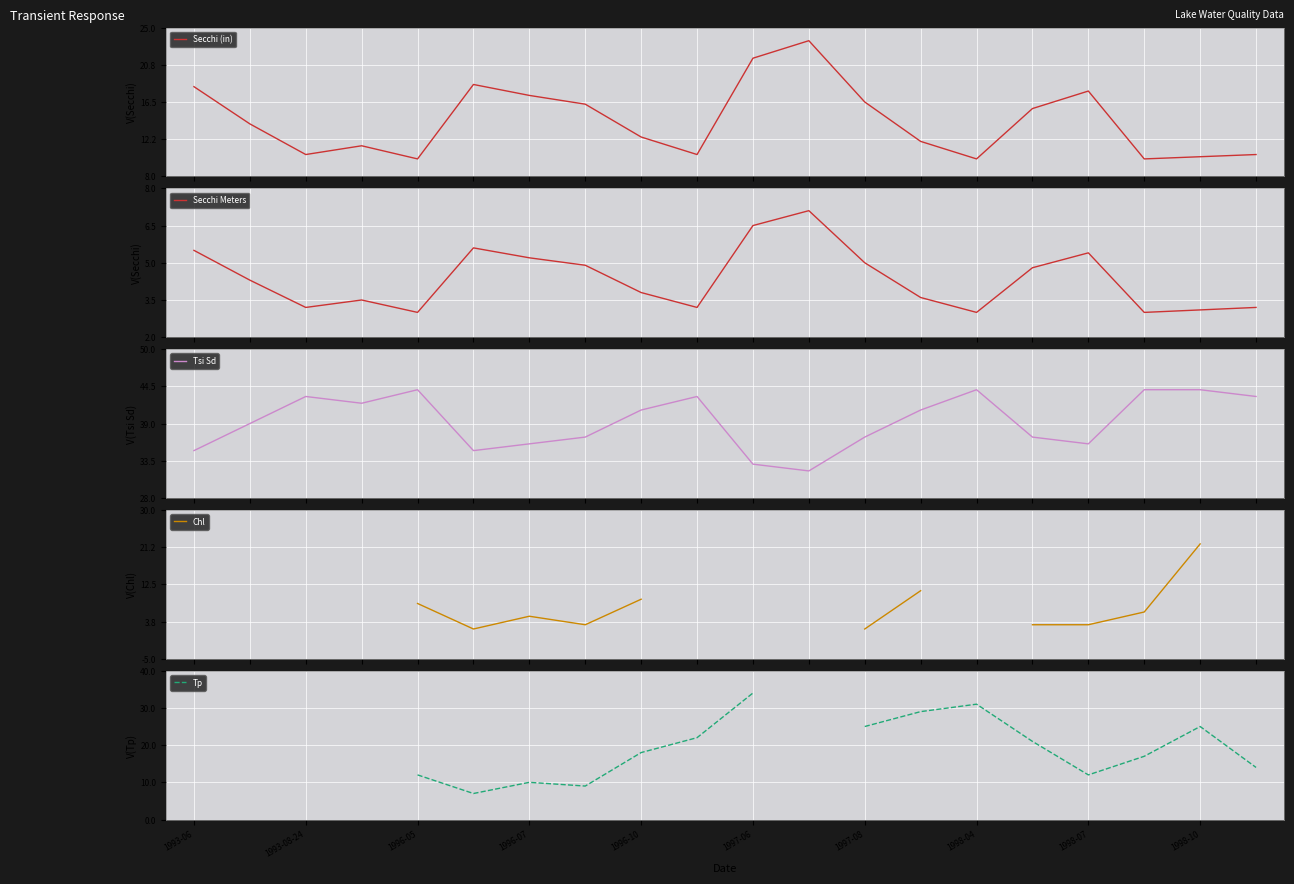

True or false: Secchi (in) has a value of 17.8 at 1996-07.

False